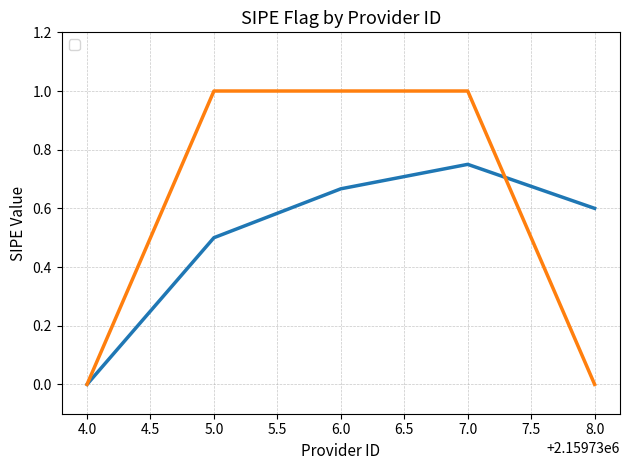

Is it true that the value at 7.0 is 1?

True